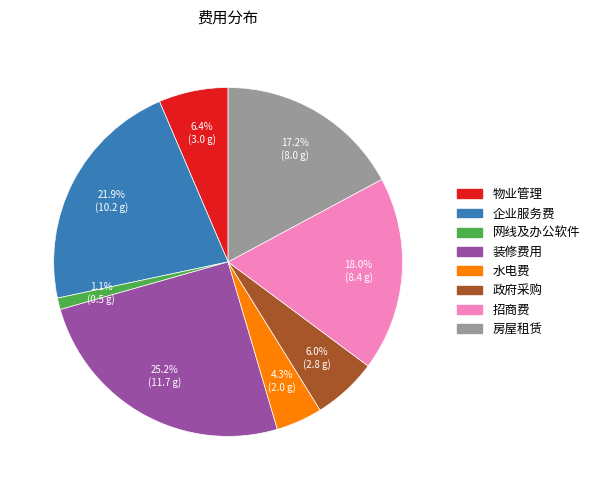

Does 政府采购 account for over 50% of the chart?

No